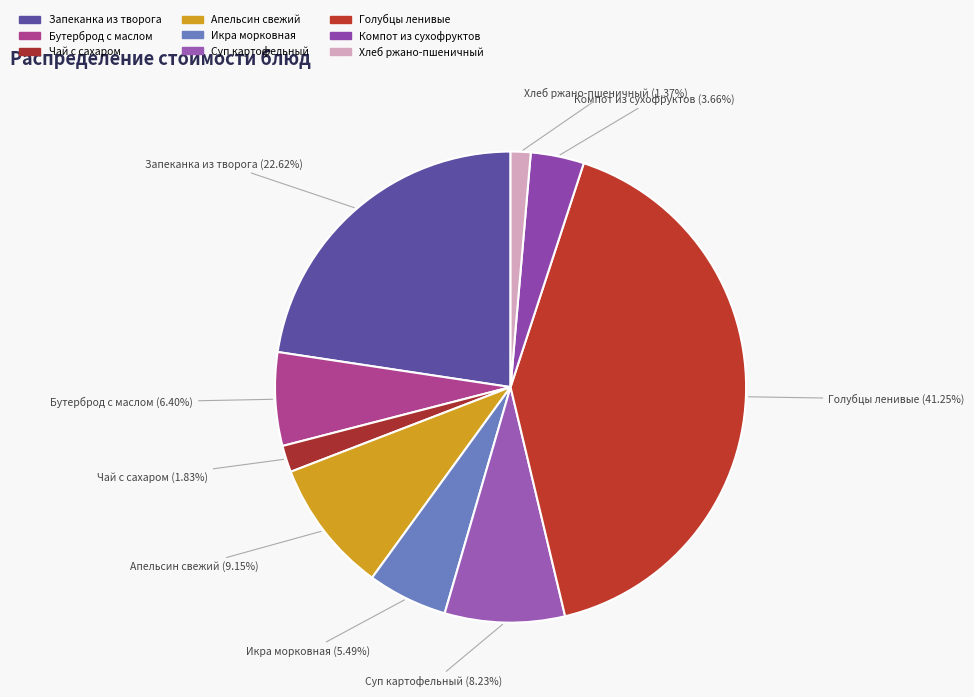

To the nearest percent, what portion does Голубцы ленивые represent?

41%